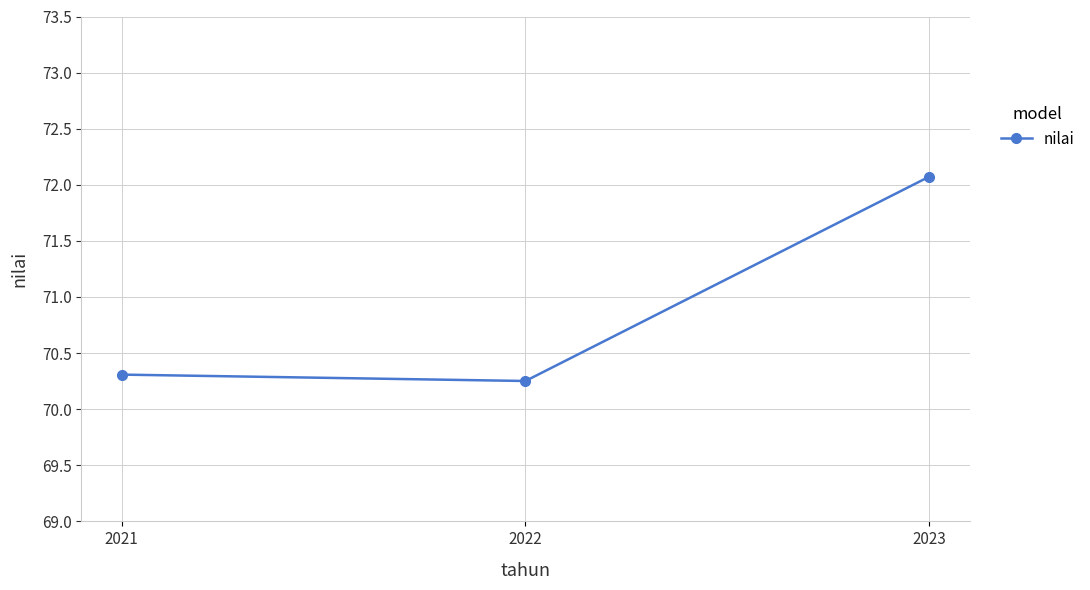

Approximately how many times larger is the value at 2023 compared to 2021?

1.0